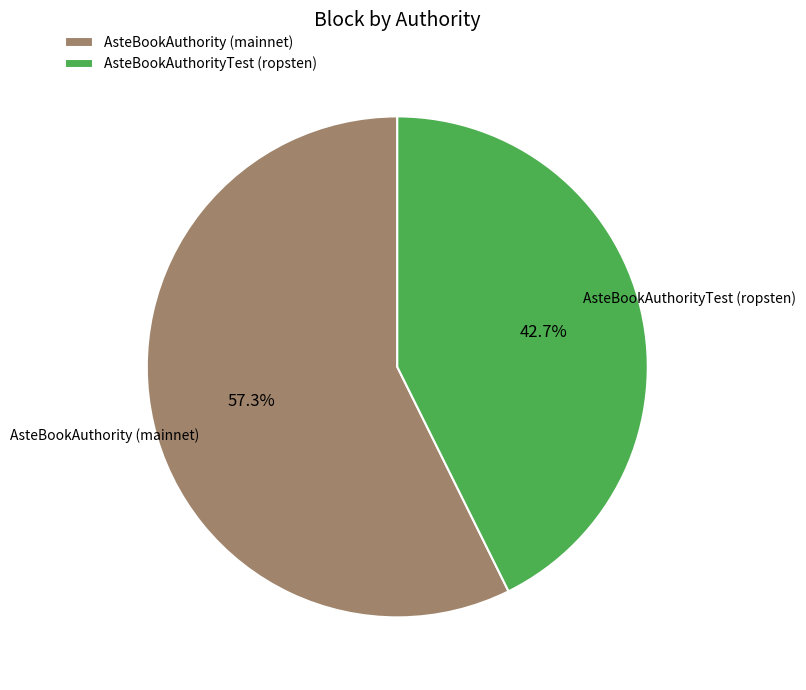

To the nearest percent, what percentage of the pie is AsteBookAuthorityTest (ropsten)?

43%